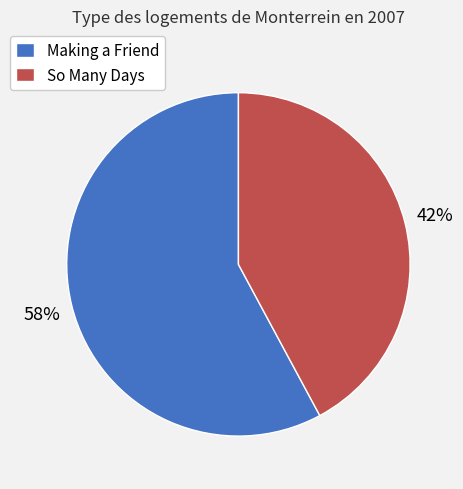

Which category accounts for the majority?

Making a Friend